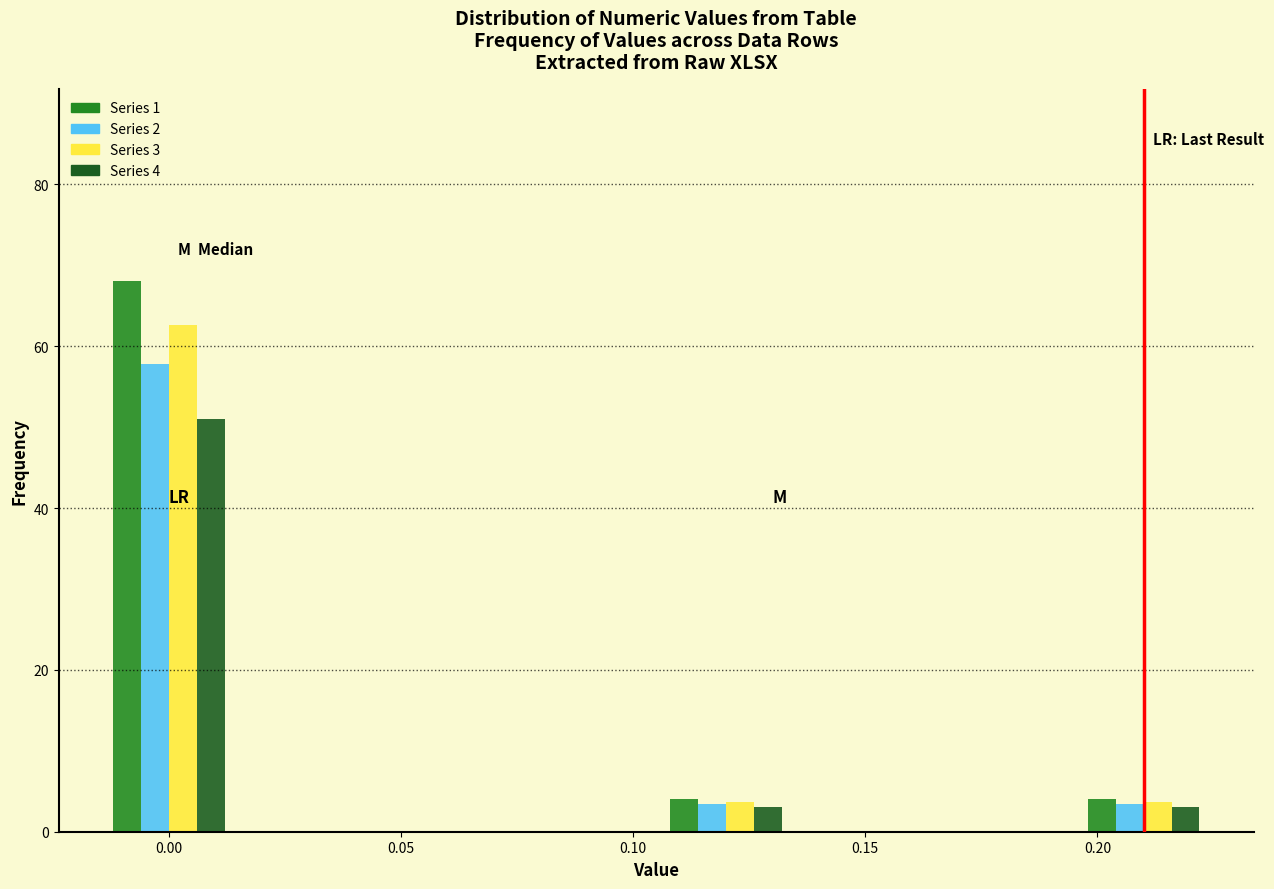

What is the total value across all series at 0.10?

14.1